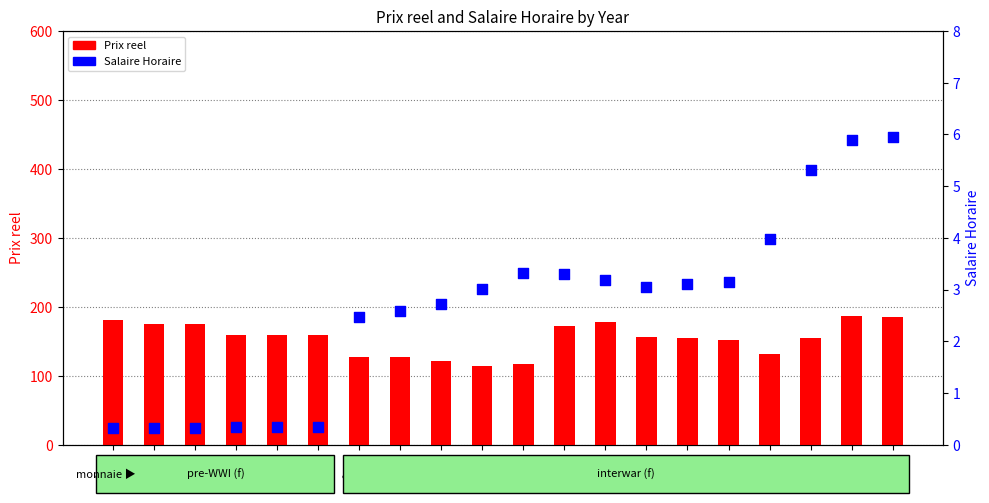

At how many categories does at least one series exceed 170?

7